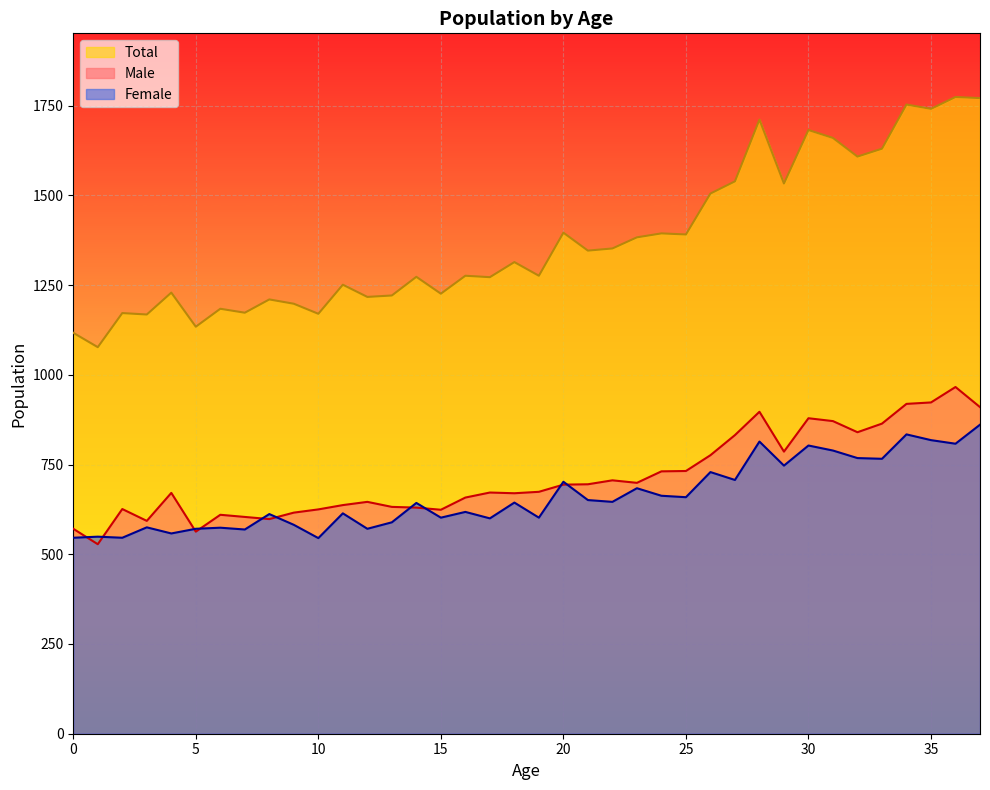

Does the chart display data point markers on the line(s)?

No